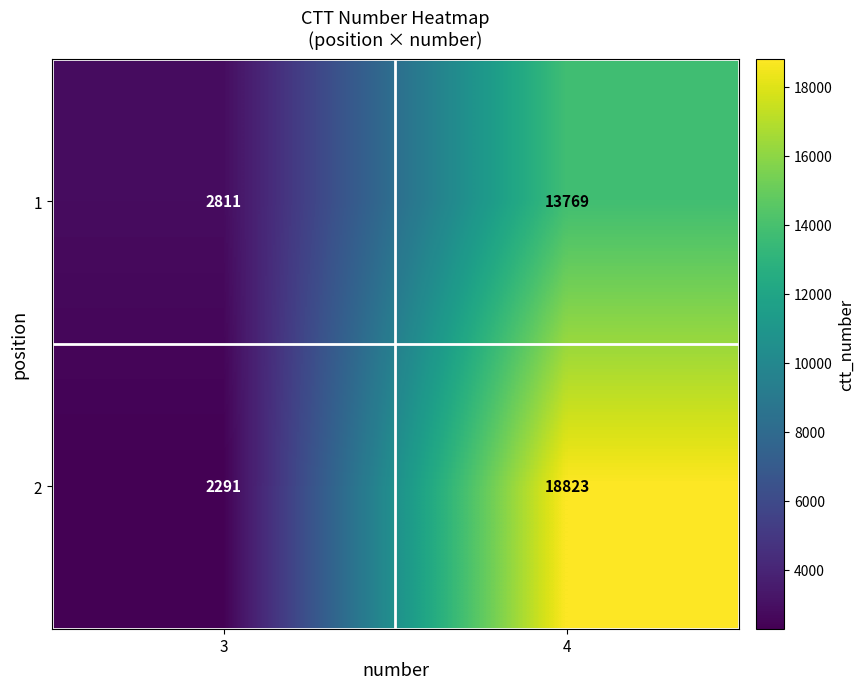

What is the maximum value for 1?

13769